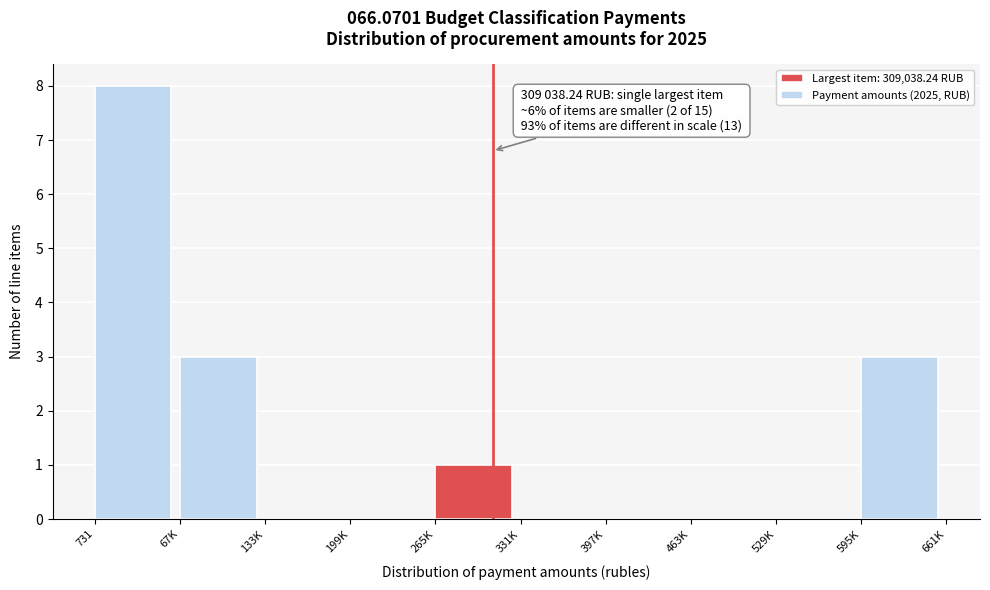

Reading left to right, transcribe all the data shown in this chart.

731=8	67K=3	133K=0	199K=0	265K=1	331K=0	397K=0	463K=0	529K=0	595K=3